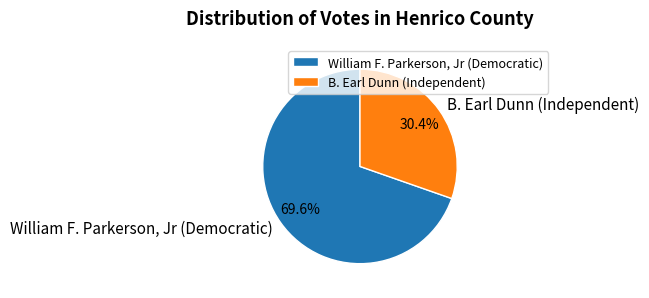

Does William F. Parkerson, Jr (Democratic) represent more than half of the total?

Yes